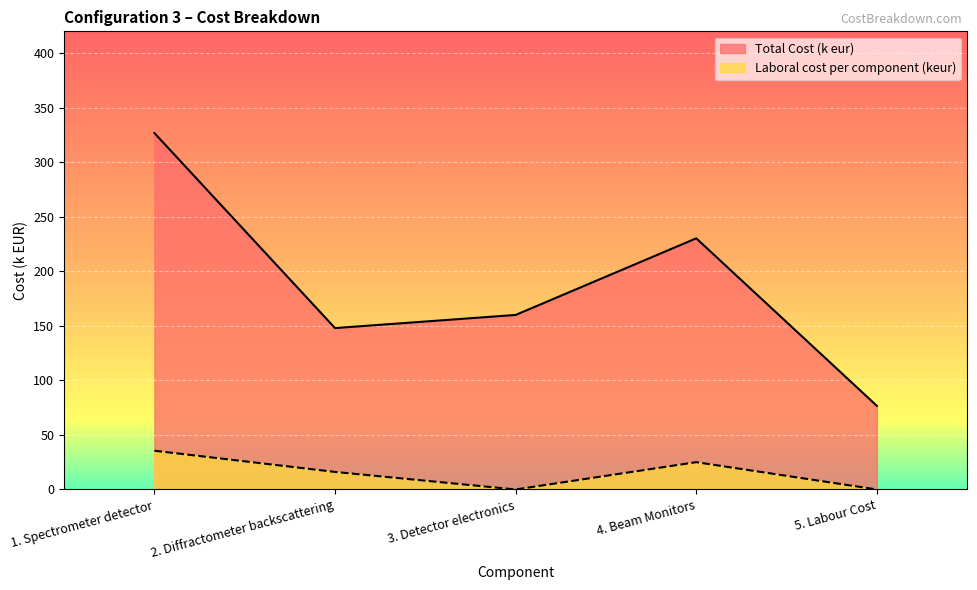

What is the approximate value of Laboral cost per component (keur) at 1. Spectrometer detector?

35.5